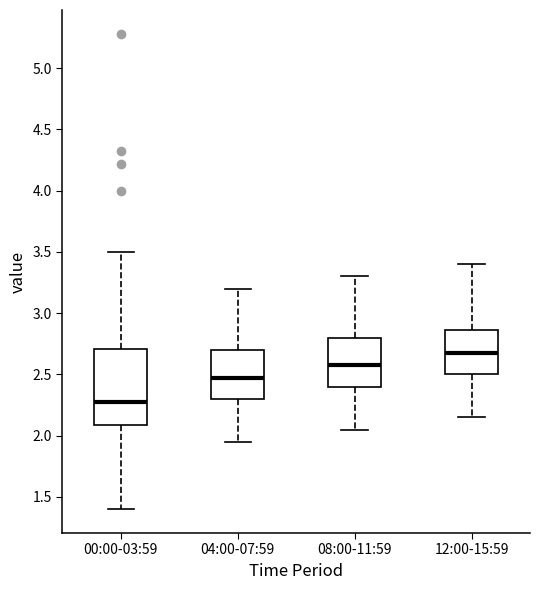

Reading left to right, transcribe this box plot: for each box, give where its median line is, the range the box spans, and where its two whiskers end, as read against the y-axis. The values are not printed on the chart, so give them approximately, as read against the axis.

00:00-03:59: median 2.30, box 2.10 to 2.70, whiskers 1.40 to 3.50
04:00-07:59: median 2.50, box 2.30 to 2.70, whiskers 1.95 to 3.20
08:00-11:59: median 2.60, box 2.40 to 2.80, whiskers 2.05 to 3.30
12:00-15:59: median 2.70, box 2.50 to 2.85, whiskers 2.15 to 3.40